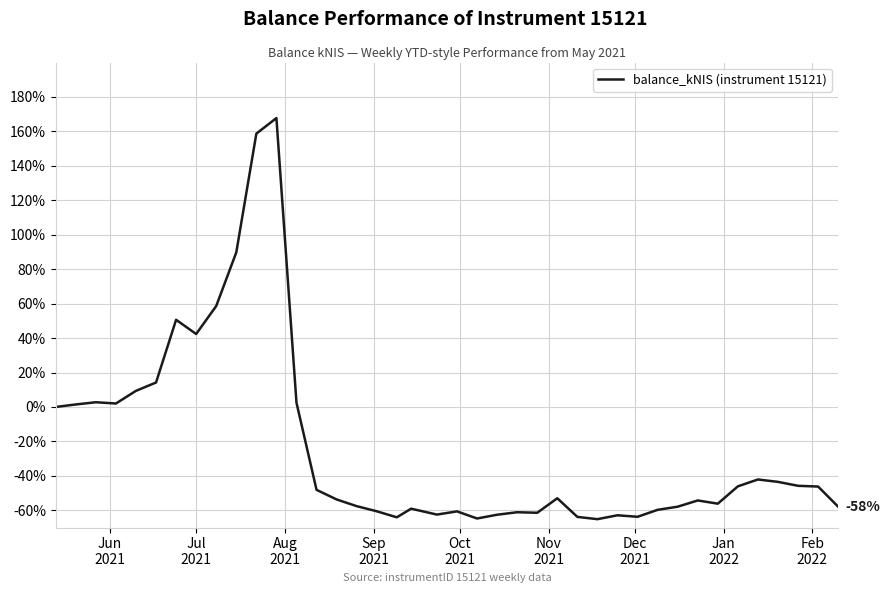

What is the minimum value shown in the chart?

-65.2